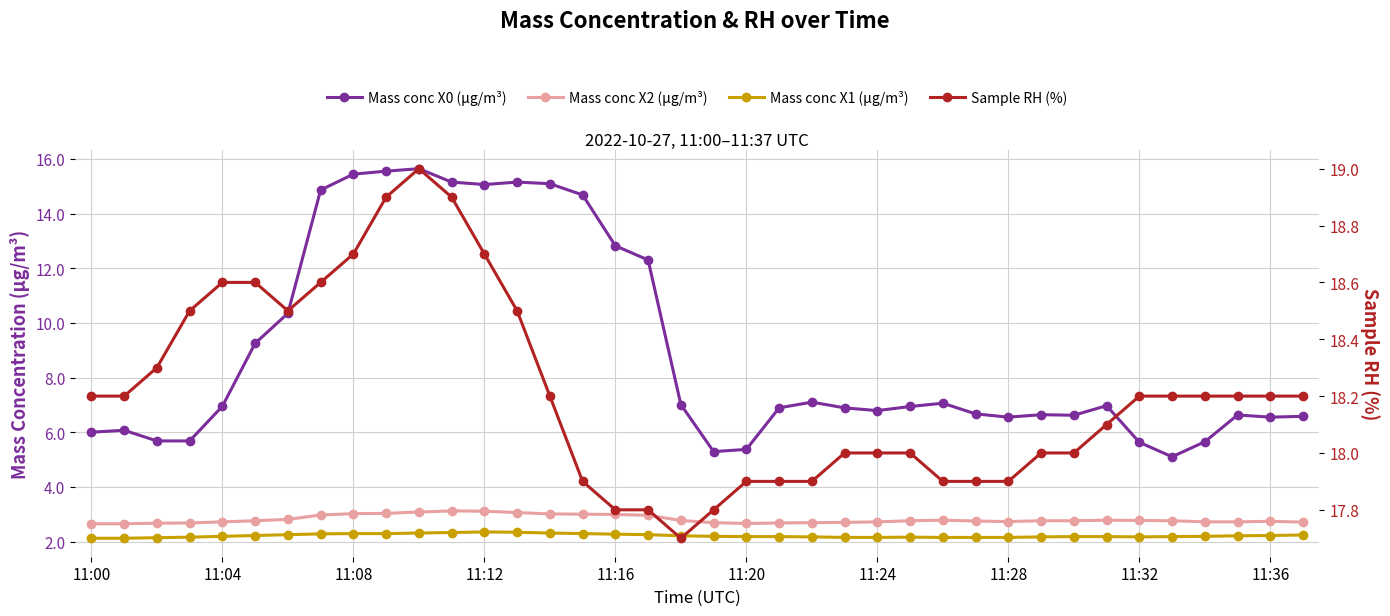

How many series are shown in this chart?

4